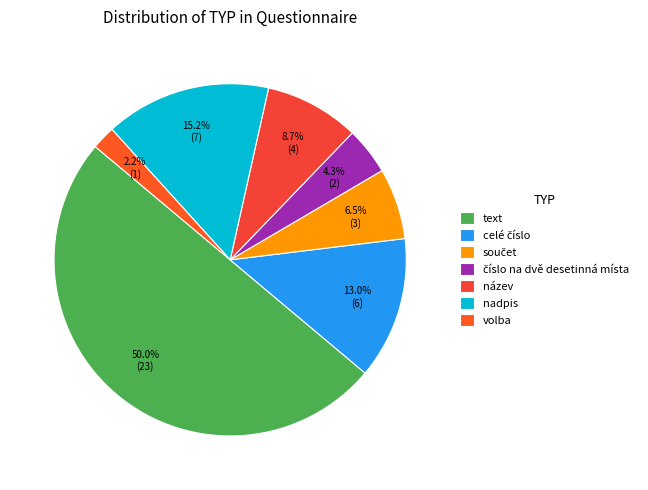

Is there a majority slice in this chart?

No